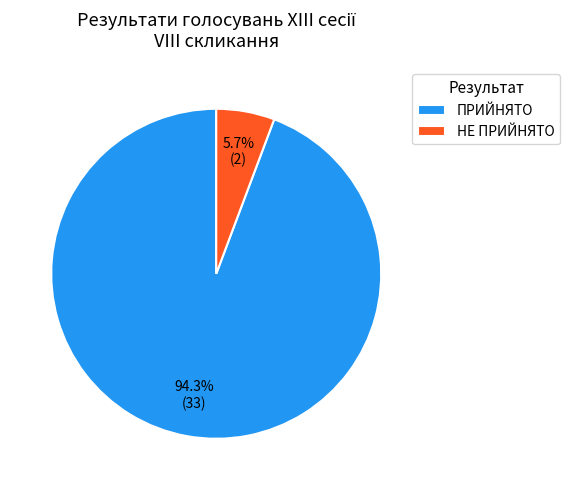

What is the smallest slice in the pie chart?

НЕ ПРИЙНЯТО